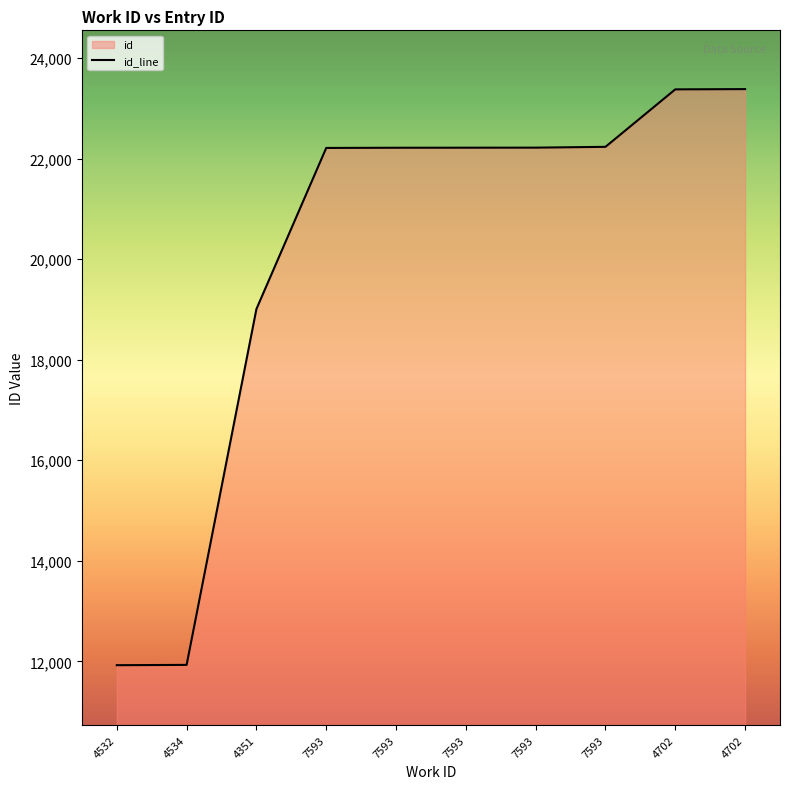

How many data points are less than 22216?

5